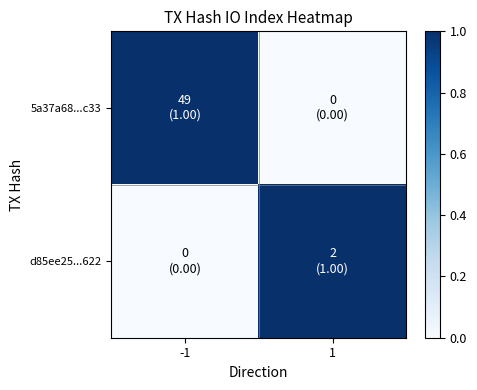

Which label corresponds to the smallest value in the chart?

1